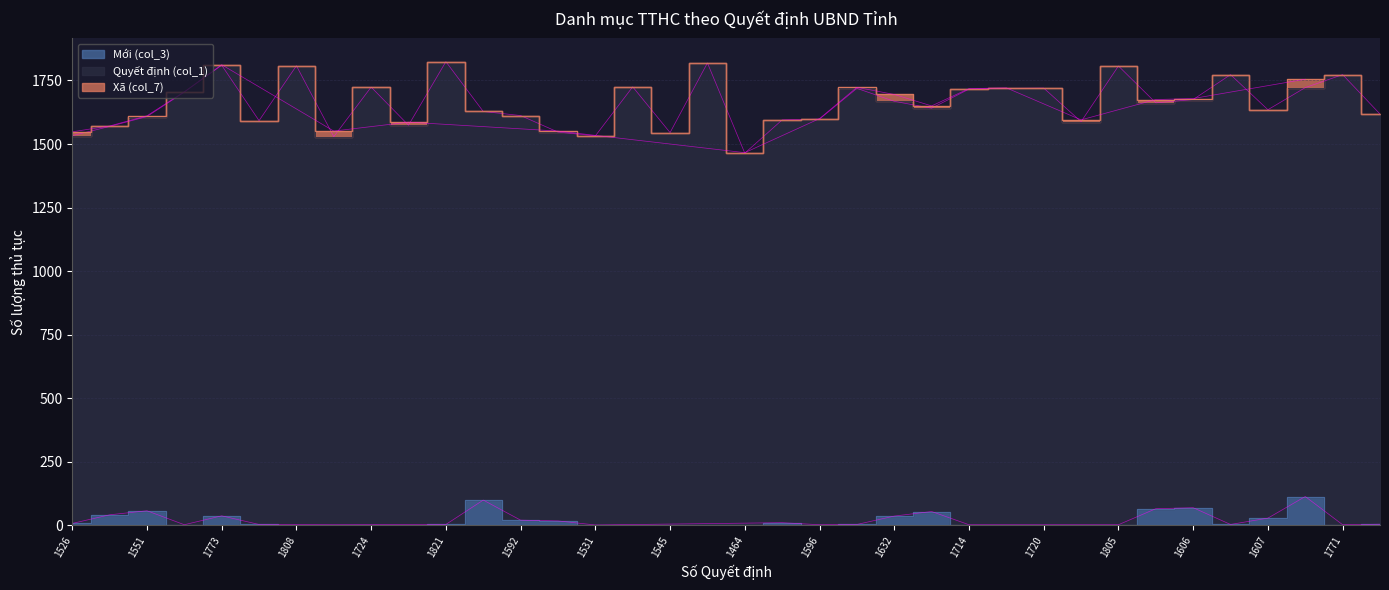

Does the chart display data point markers on the line(s)?

No